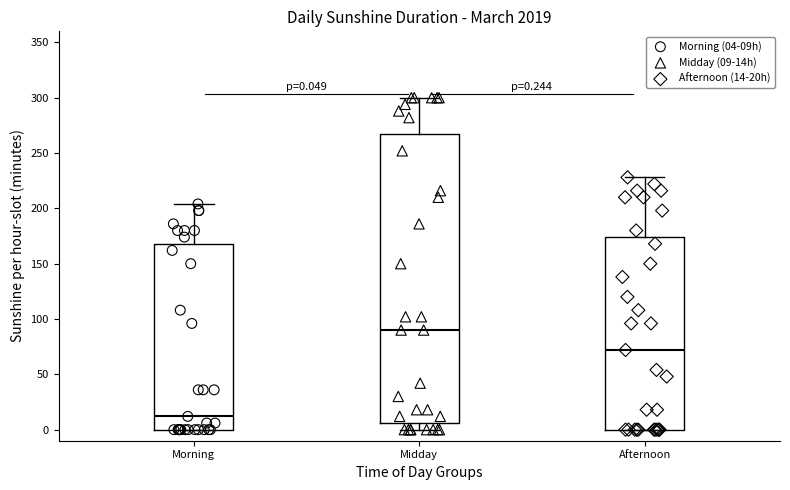

Which box is the tallest, from its lower edge to its upper edge?

Midday